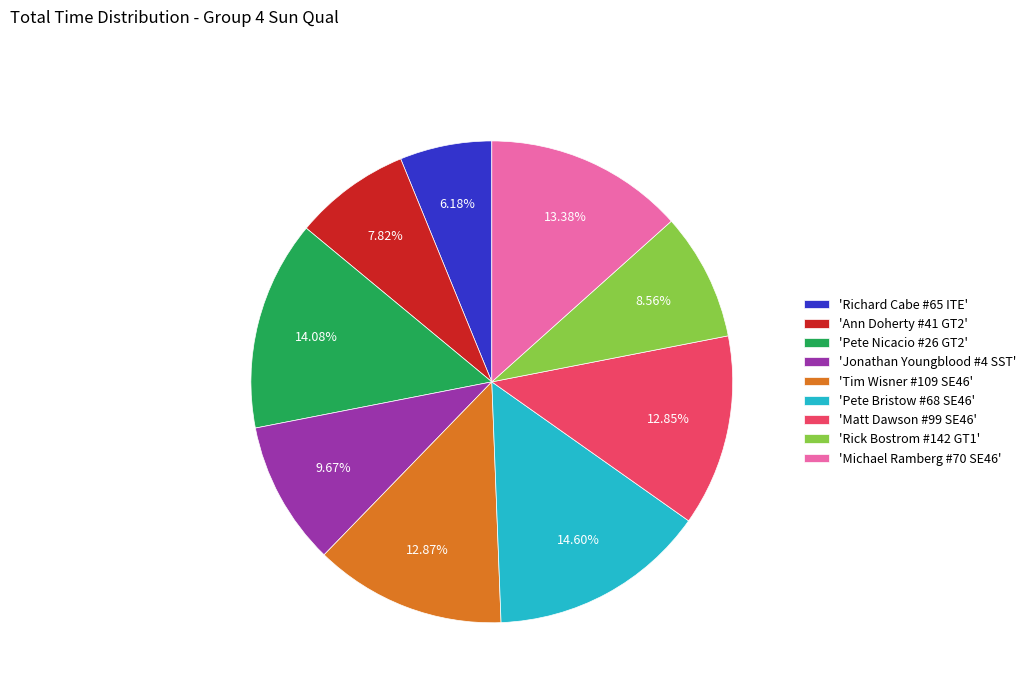

Approximately how many times larger is the value at 'Michael Ramberg #70 SE46' compared to 'Pete Nicacio #26 GT2'?

1.0